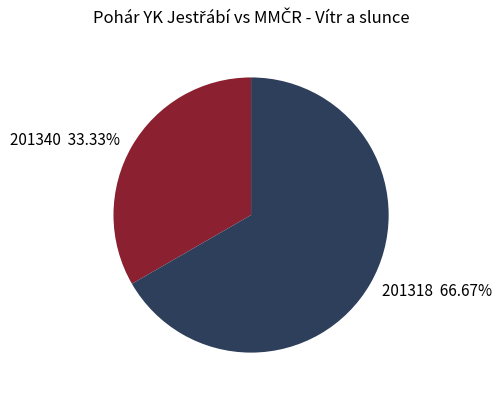

What percentage is the 201318 slice, to the nearest percent?

67%